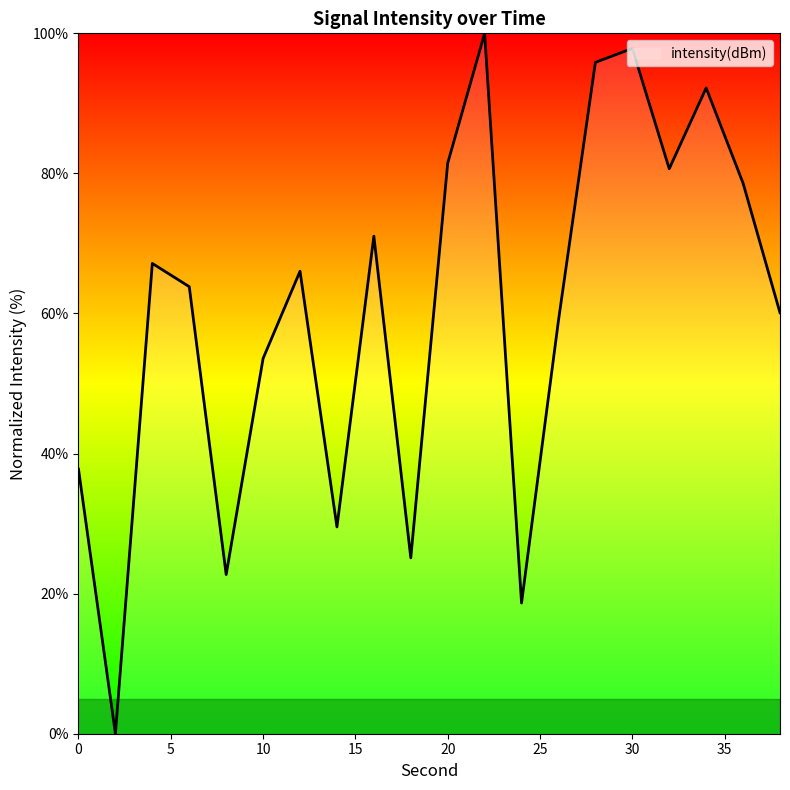

What is the greatest value displayed?

100.0